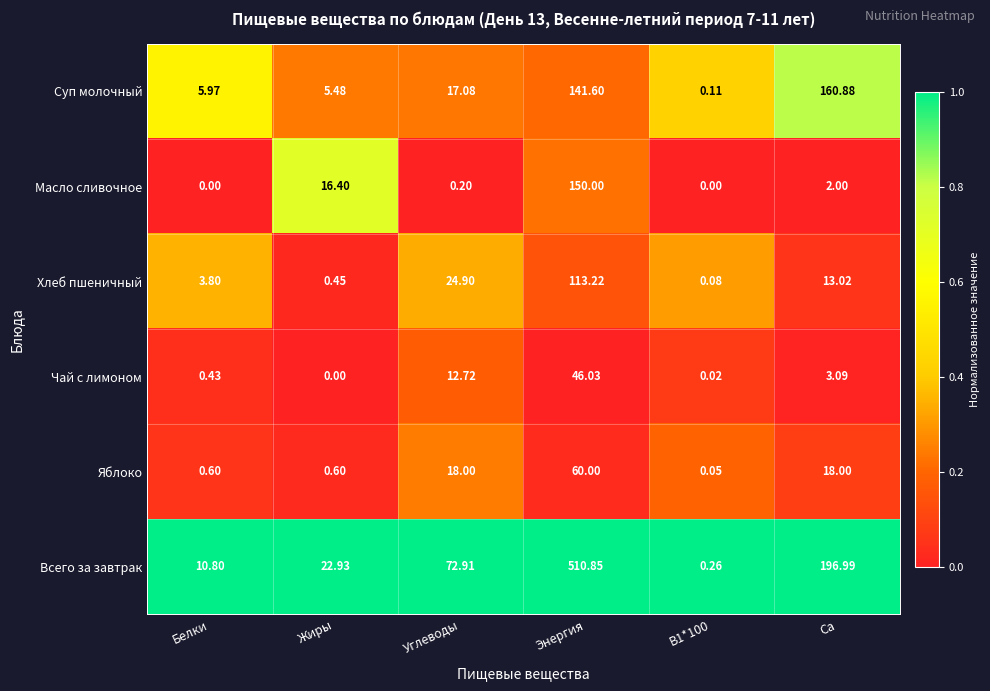

What is the total value across all series at Углеводы?

145.8